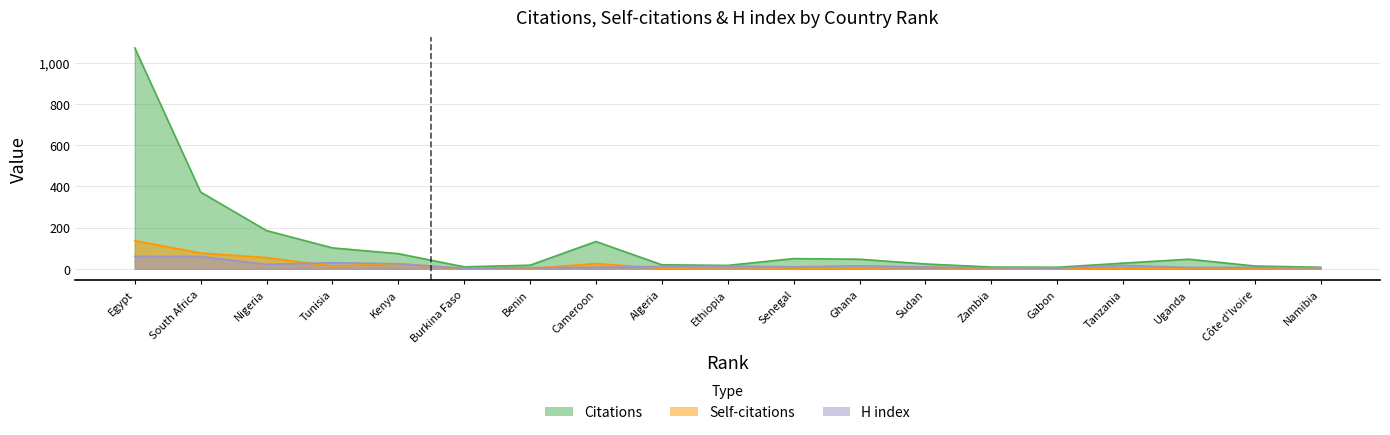

The Self-citations series shows 6 at Tunisia. True or false?

False